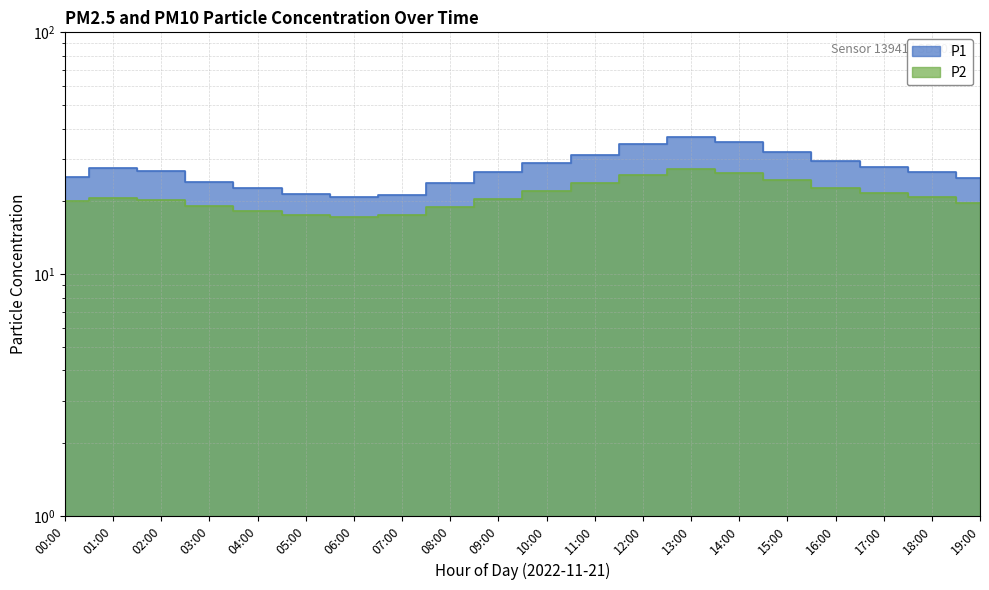

At how many categories does at least one series exceed 24?

15